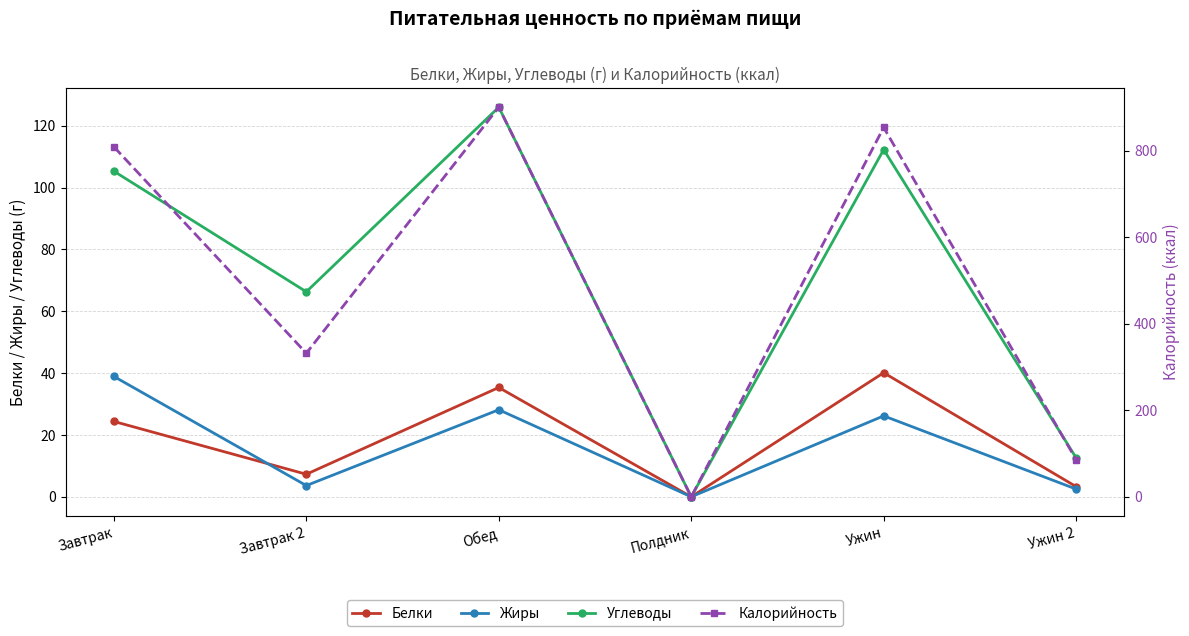

Is the value of Белки at Обед greater than the value of Калорийность at Завтрак?

No